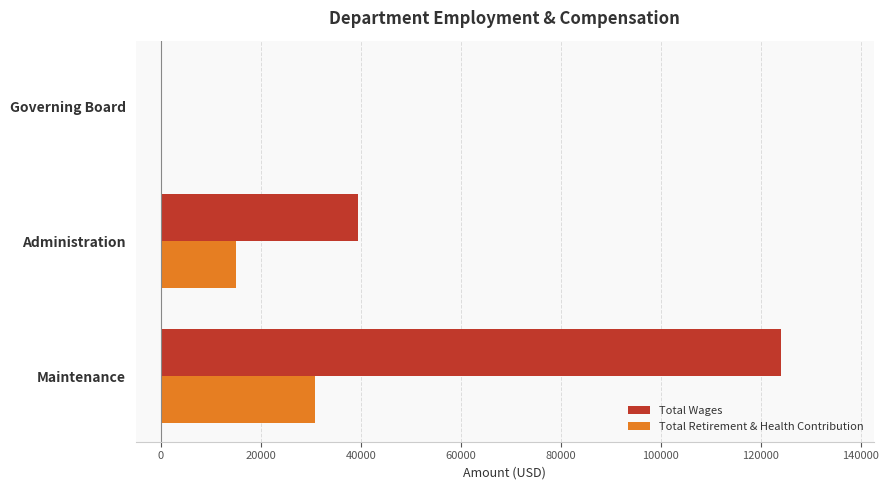

What is the total value across all series at Administration?

54519